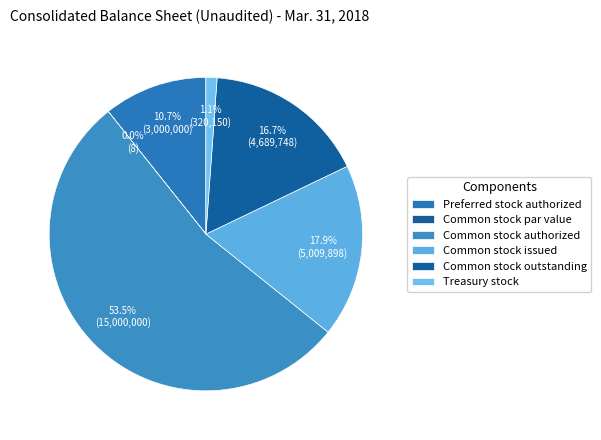

What is the change in value from Preferred stock authorized to Common stock outstanding?

+1689748.0